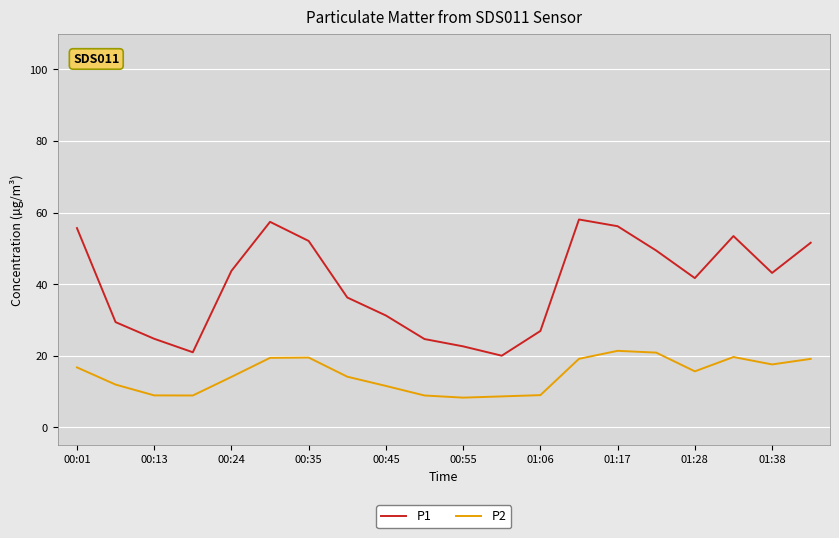

Which series has the largest total across all categories?

P1